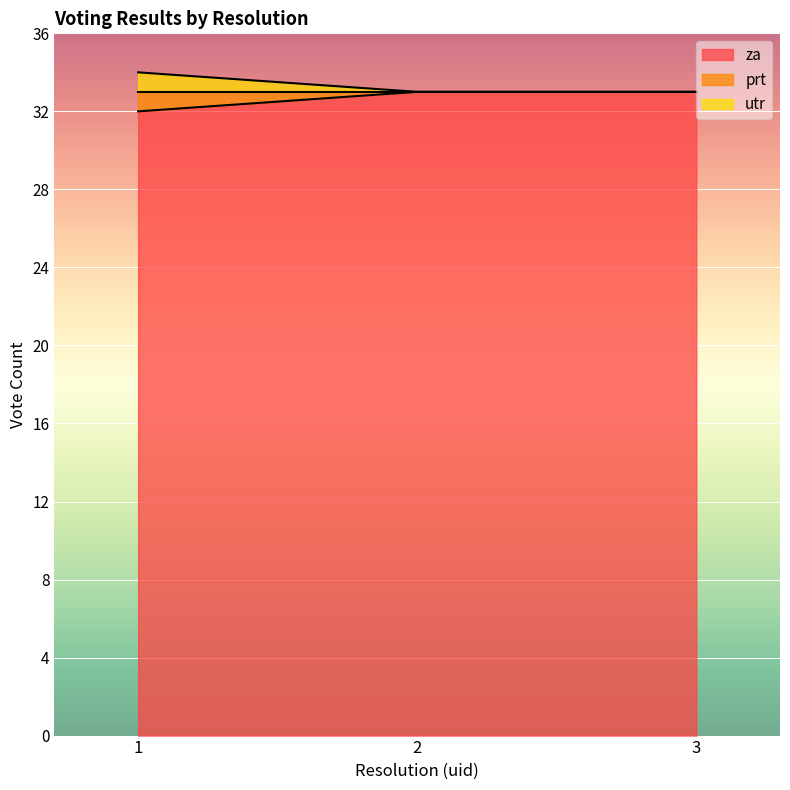

Is the value of za at 3 greater than the value of prt at 2?

No